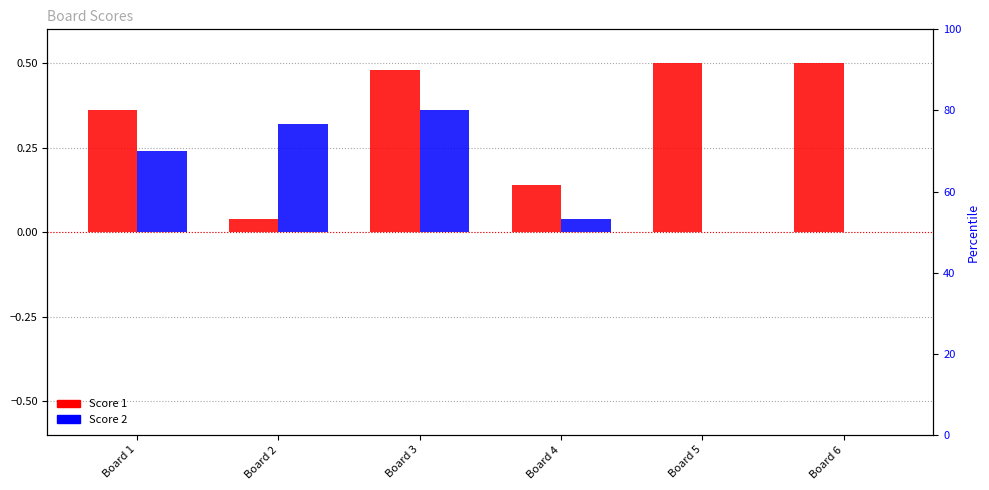

How many data points does each series have?

6